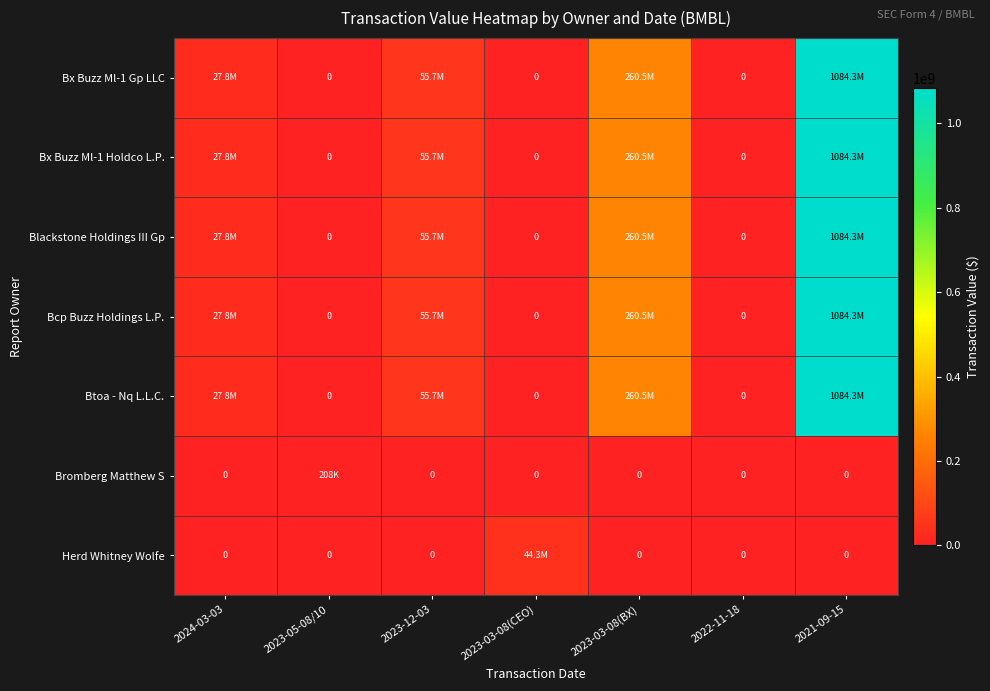

What is the greatest value displayed?

1084266000